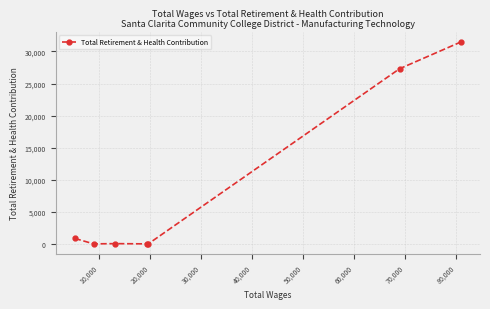

What is the greatest value displayed?

31468